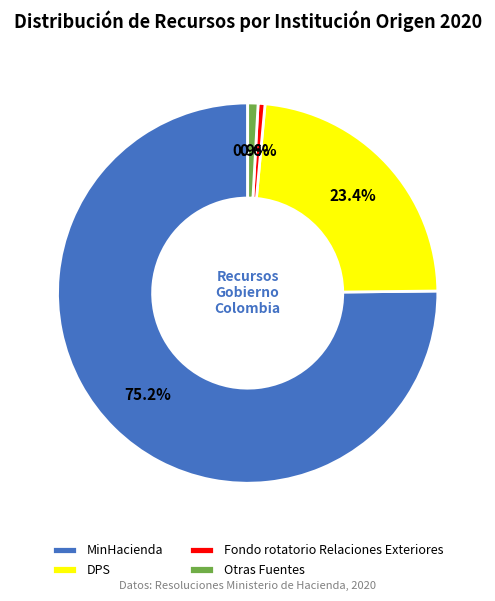

Is MinHacienda the majority of the pie?

Yes